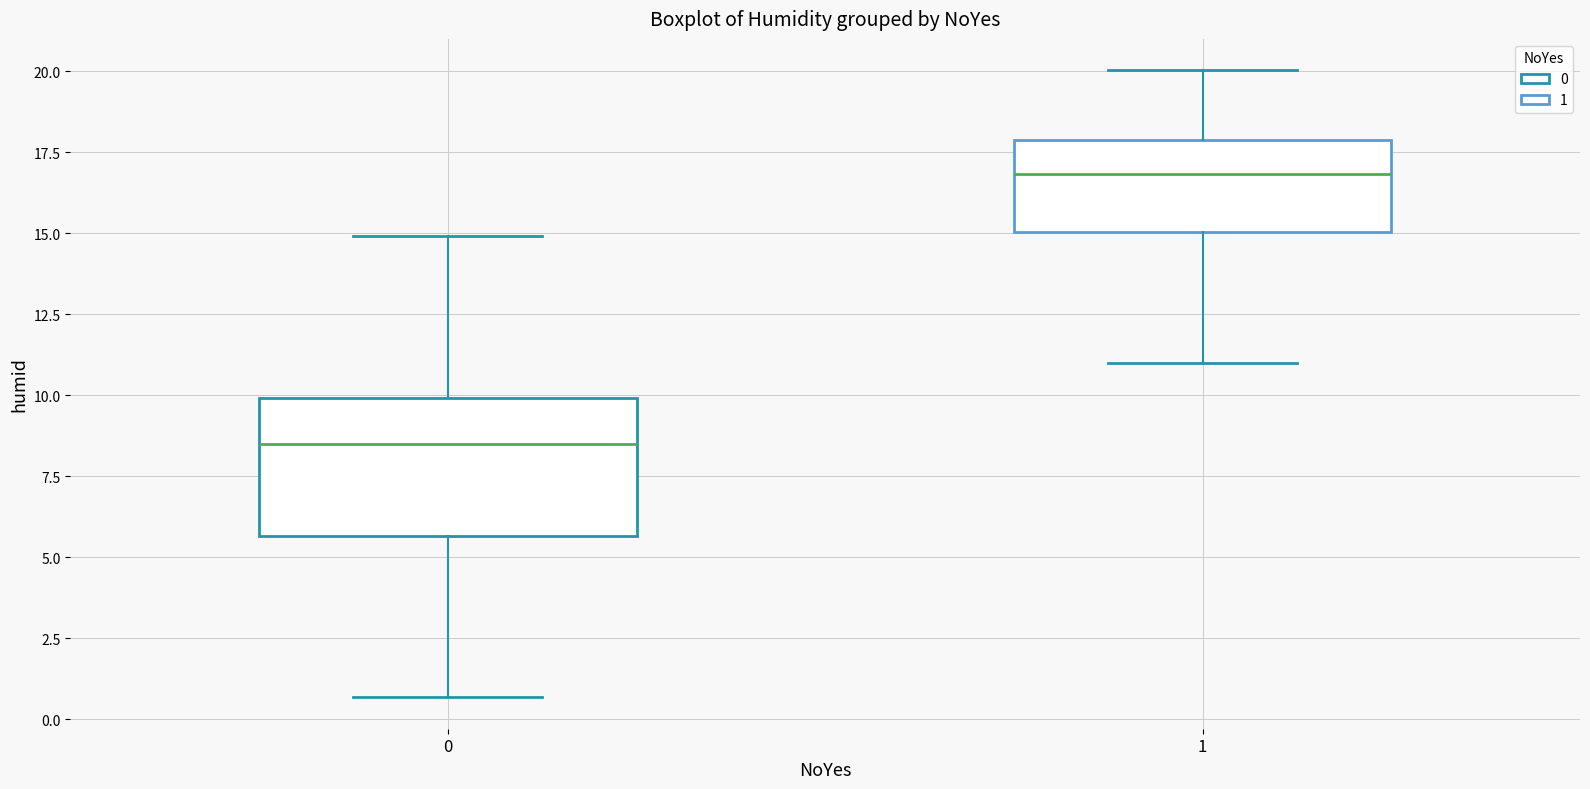

Which box is the tallest, from its lower edge to its upper edge?

0